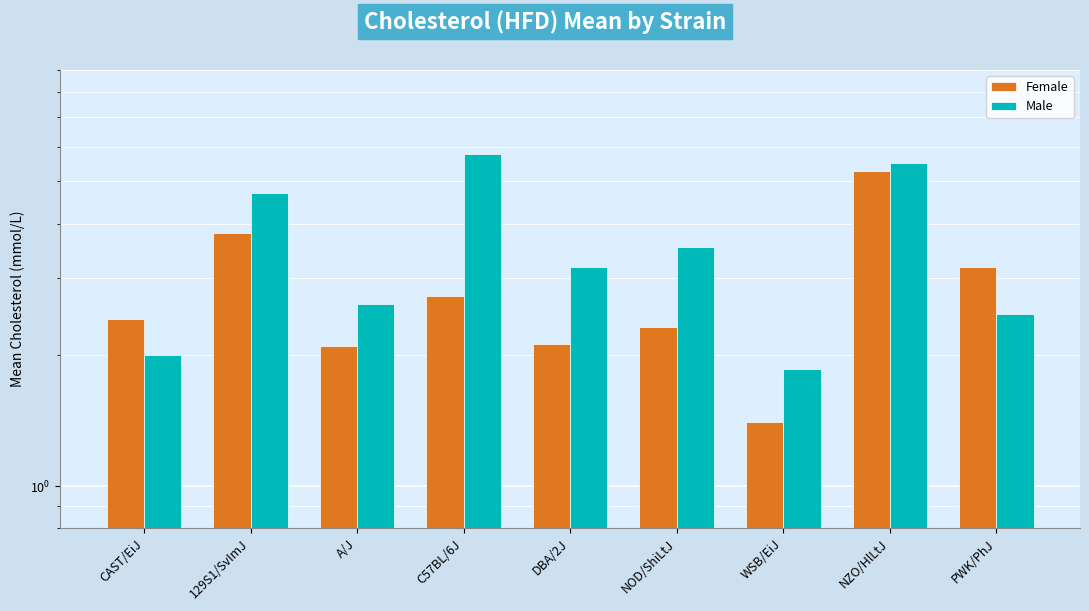

At WSB/EiJ, list the series in order from largest to smallest.

Male, Female